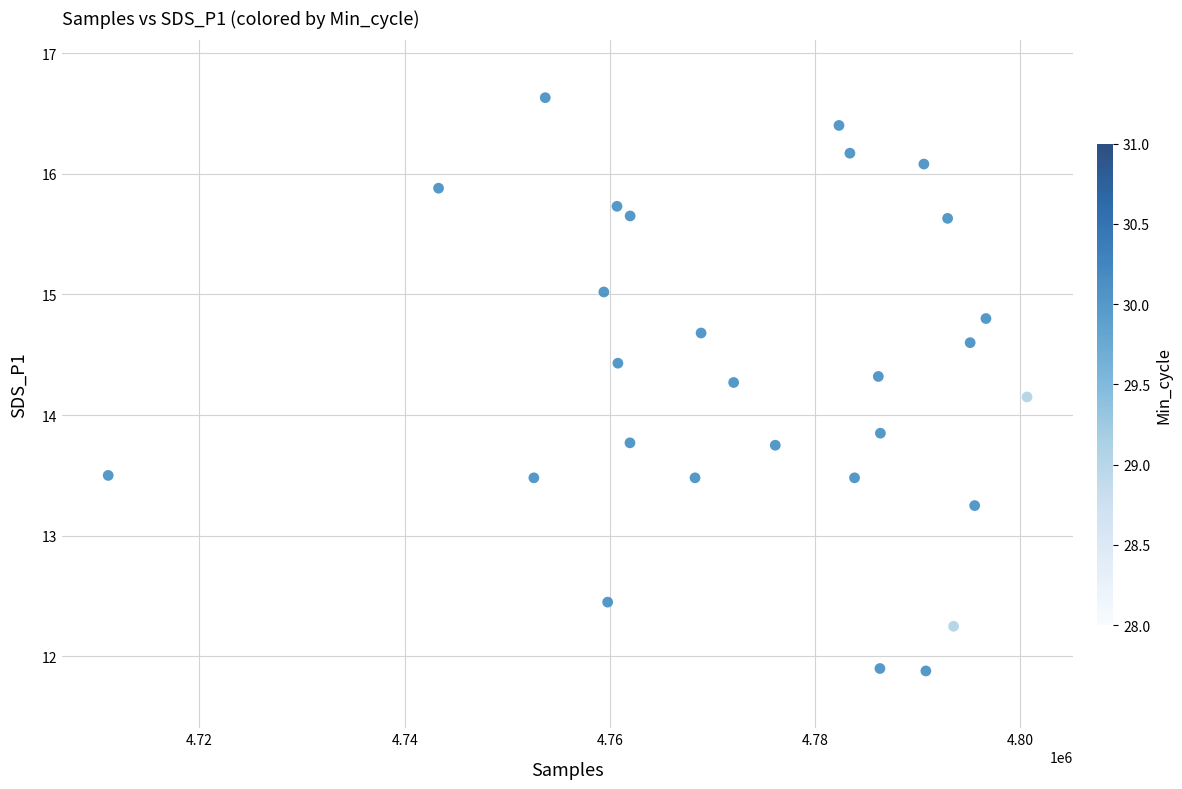

What is the range of X values (max minus min)?

89533.0